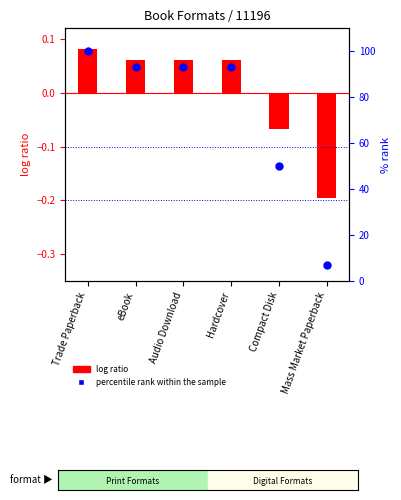

What is the change in value from eBook to Compact Disk?

-43